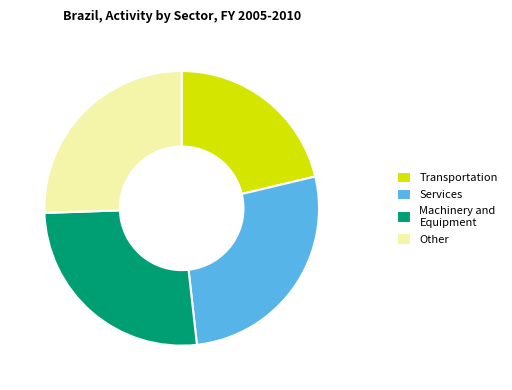

The Machinery and Equipment slice represents 37% of the pie. True or false?

False